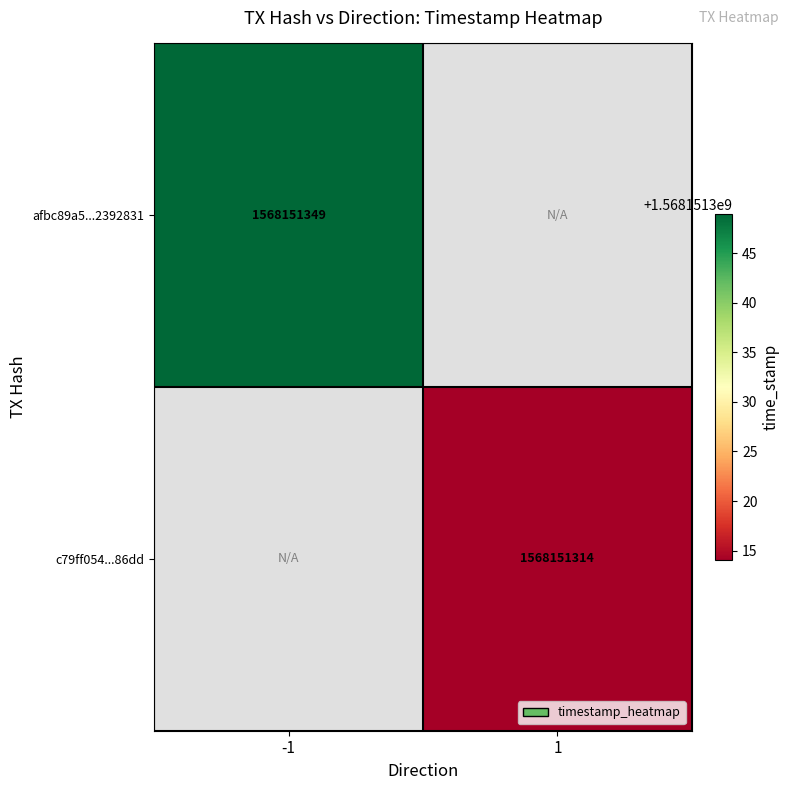

Is it true that c79ff054c69504c44f51b5480fa670499b286dd equals 1 at direction?

False